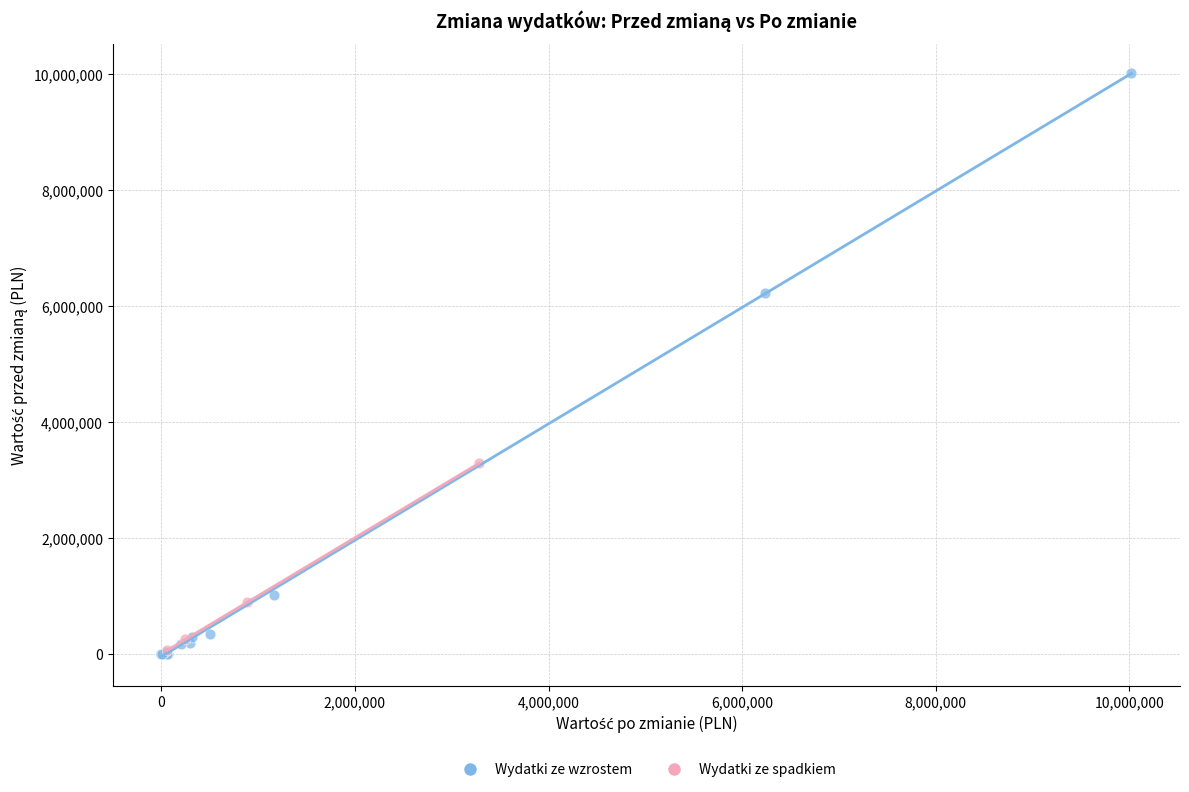

Which series contains the highest Y value?

Wydatki ze wzrostem